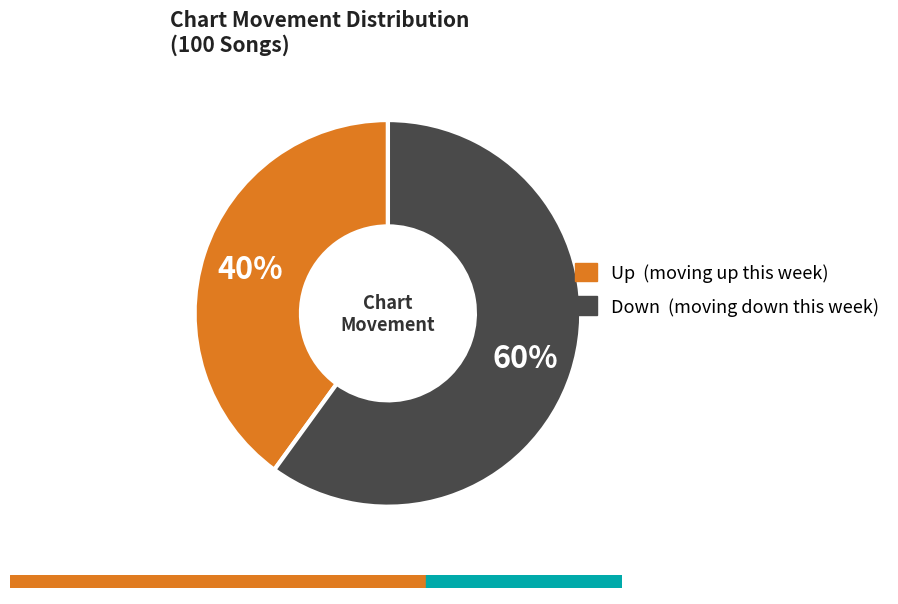

To the nearest percent, what is the difference between the largest and smallest slice percentages?

20%